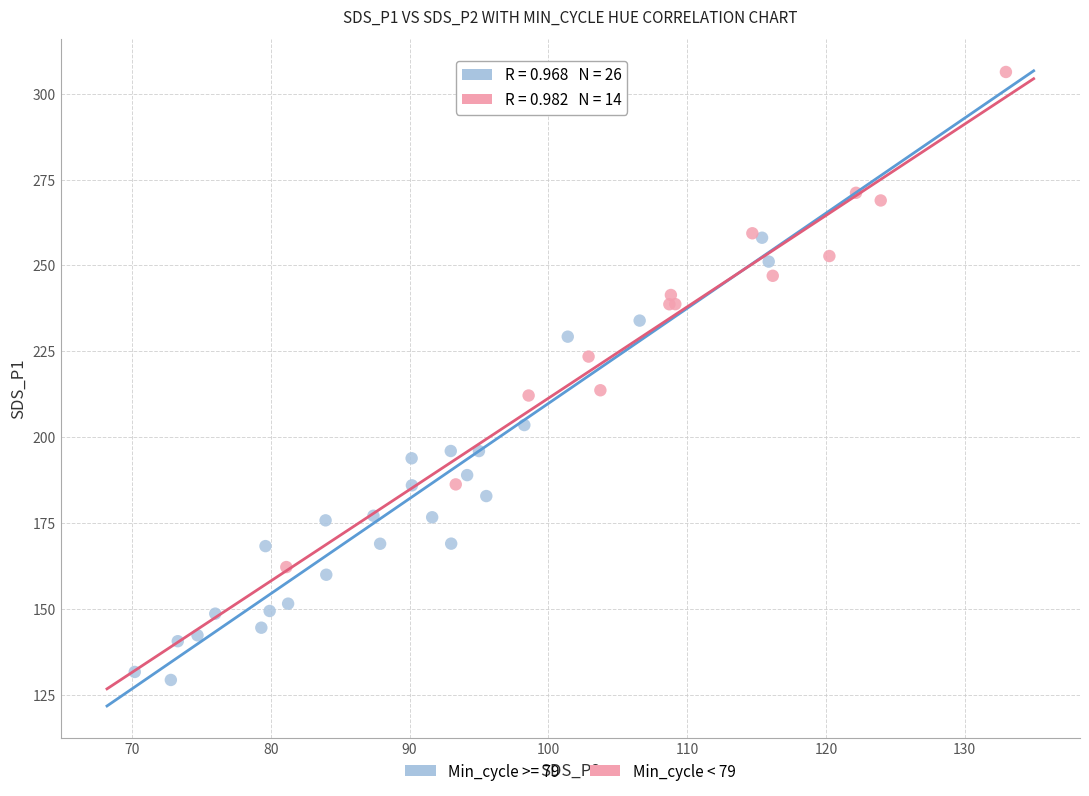

Which series contains the highest Y value?

Min_cycle < 79